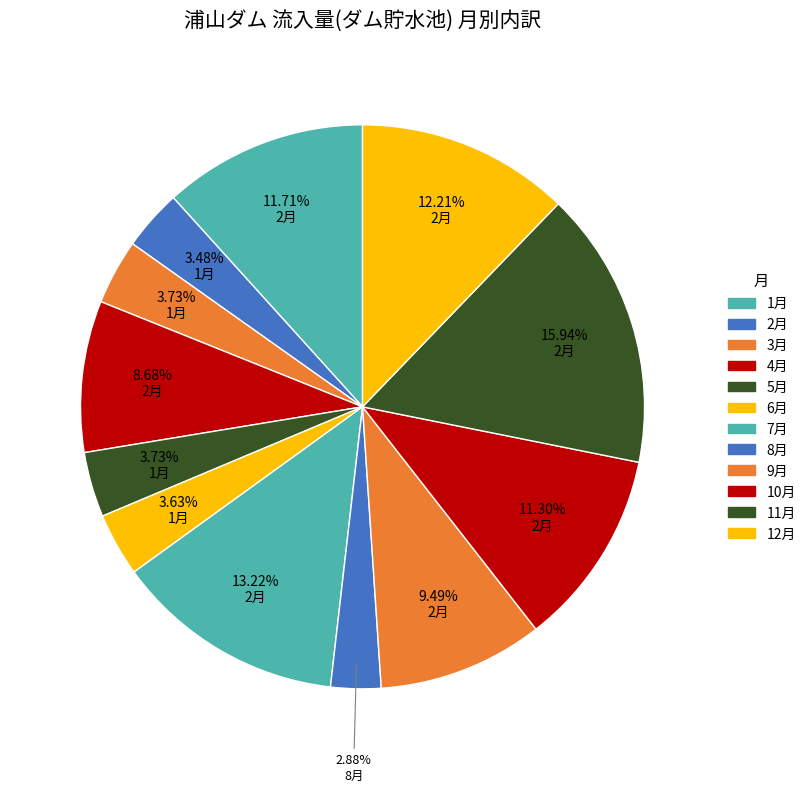

To the nearest percent, what portion does 5月 represent?

4%